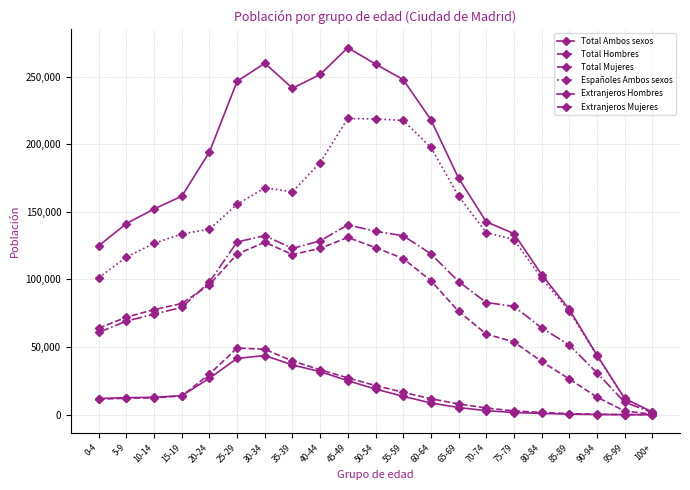

Reading left to right, what are all the values shown in this chart?

Total Ambos sexos: 0-4=124849	5-9=141308	10-14=152093	15-19=161519	20-24=194161	25-29=246463	30-34=259863	35-39=241322	40-44=251547	45-49=271369	50-54=259184	55-59=247749	60-64=218069	65-69=174915	70-74=142629	75-79=133891	80-84=103628	85-89=77900	90-94=44048	95-99=12021	100+=1960
Total Hombres: 0-4=63988	5-9=72112	10-14=77699	15-19=82193	20-24=96113	25-29=118739	30-34=127478	35-39=118411	40-44=122999	45-49=131044	50-54=123545	55-59=115446	60-64=99100	65-69=76449	70-74=59674	75-79=53814	80-84=39387	85-89=26428	90-94=13043	95-99=2733	100+=373
Total Mujeres: 0-4=60861	5-9=69196	10-14=74394	15-19=79326	20-24=98048	25-29=127724	30-34=132385	35-39=122911	40-44=128548	45-49=140325	50-54=135639	55-59=132303	60-64=118969	65-69=98466	70-74=82955	75-79=80077	80-84=64241	85-89=51472	90-94=31005	95-99=9288	100+=1587
Españoles Ambos sexos: 0-4=101314	5-9=116505	10-14=126730	15-19=133563	20-24=137211	25-29=155535	30-34=167710	35-39=164817	40-44=186440	45-49=219009	50-54=218646	55-59=217571	60-64=197584	65-69=161594	70-74=134659	75-79=129442	80-84=101001	85-89=76667	90-94=43597	95-99=11882	100+=1931
Extranjeros Hombres: 0-4=11978	5-9=12601	10-14=12883	15-19=14111	20-24=26965	25-29=41629	30-34=43746	35-39=36799	40-44=31858	45-49=25152	50-54=18948	55-59=13599	60-64=8701	65-69=5308	70-74=3008	75-79=1631	80-84=956	85-89=419	90-94=143	95-99=40	100+=6
Extranjeros Mujeres: 0-4=11522	5-9=12201	10-14=12480	15-19=13845	20-24=29985	25-29=49298	30-34=48406	35-39=39706	40-44=33249	45-49=27207	50-54=21590	55-59=16578	60-64=11783	65-69=8013	70-74=4962	75-79=2818	80-84=1671	85-89=814	90-94=308	95-99=99	100+=23